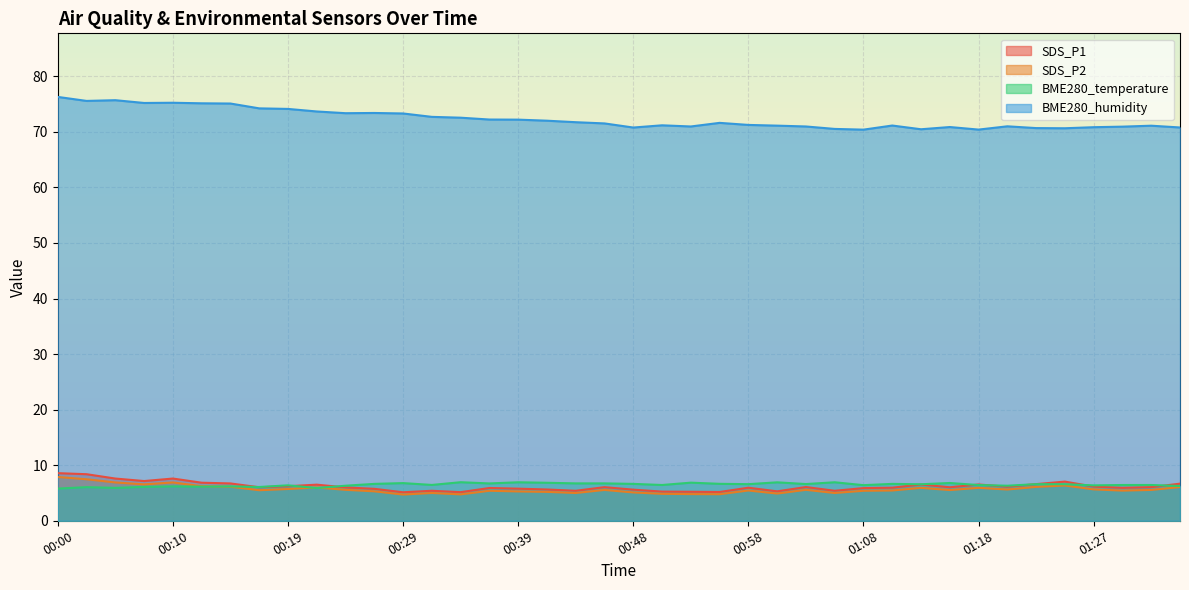

Count the number of data series in this chart.

4